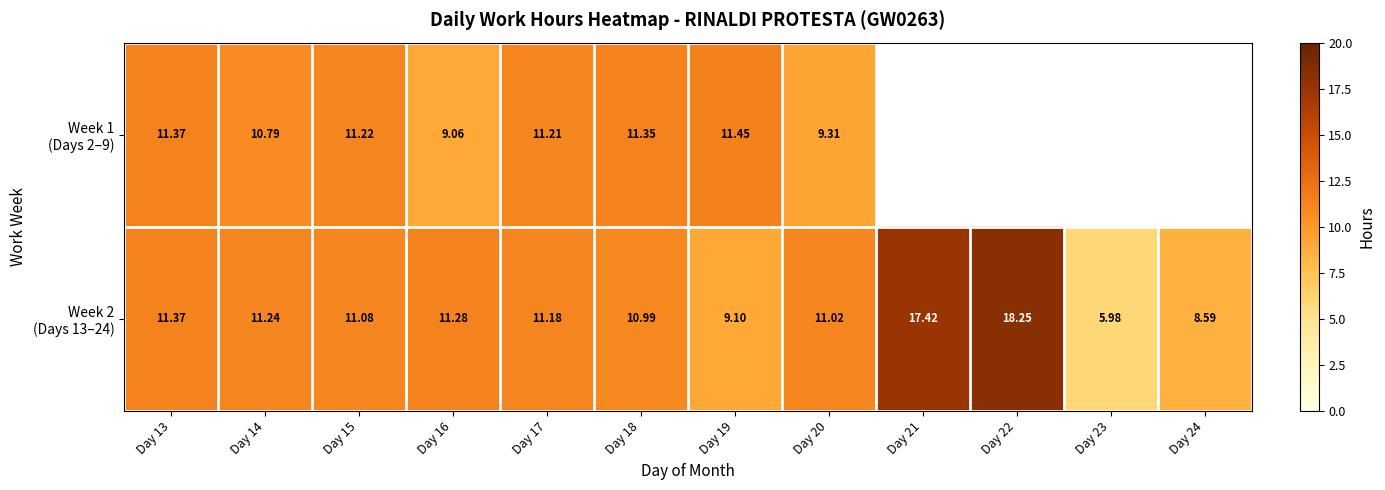

What is the difference between the Week 1 (Days 2–9) values at Day 18 and Day 14?

0.6